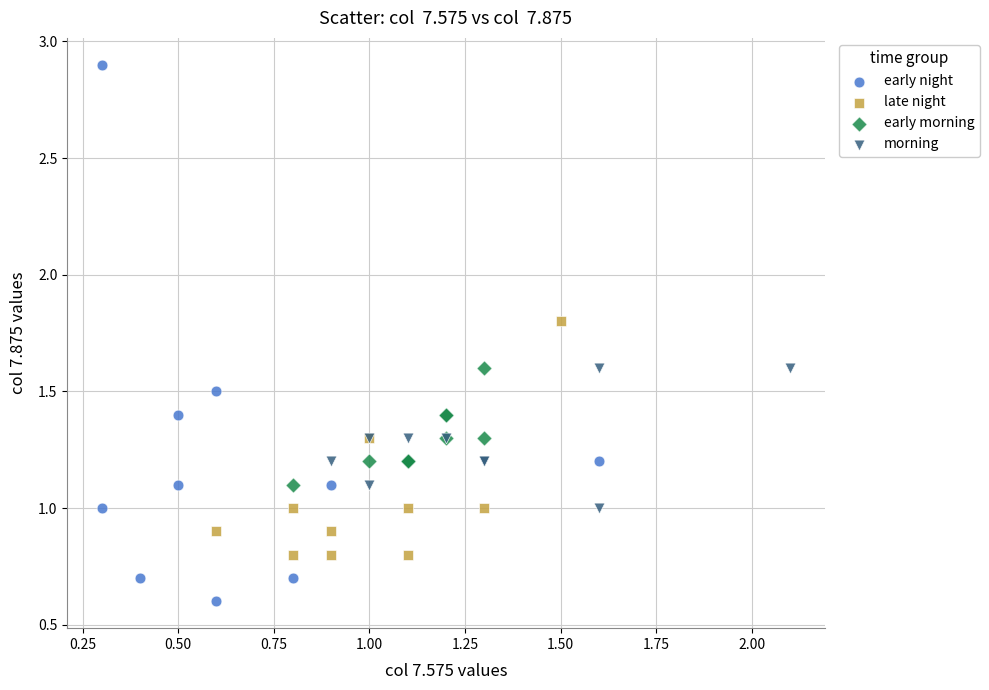

Which series has the largest Y range (max minus min)?

early night